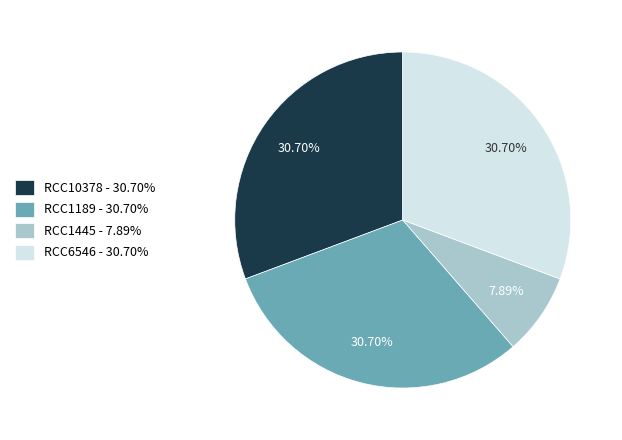

Approximately how many times larger is the value at RCC1445 - 7.89% compared to RCC6546 - 30.70%?

0.3